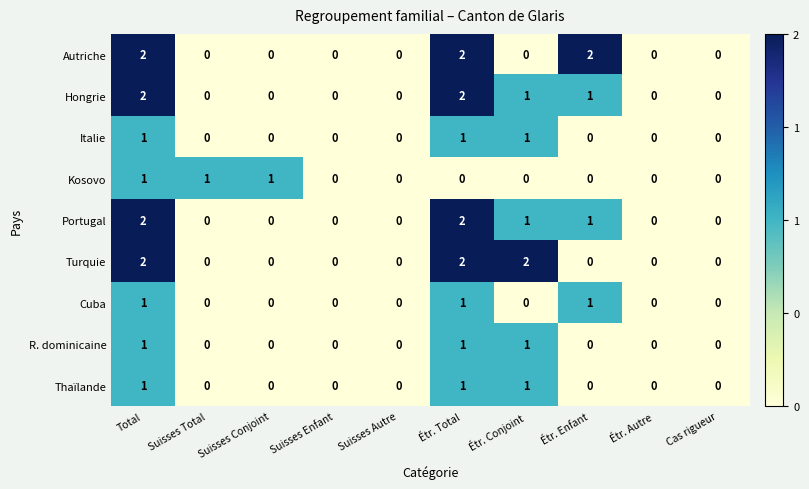

Between Suisses Total and Étr. Conjoint, which series saw the biggest shift?

Turquie